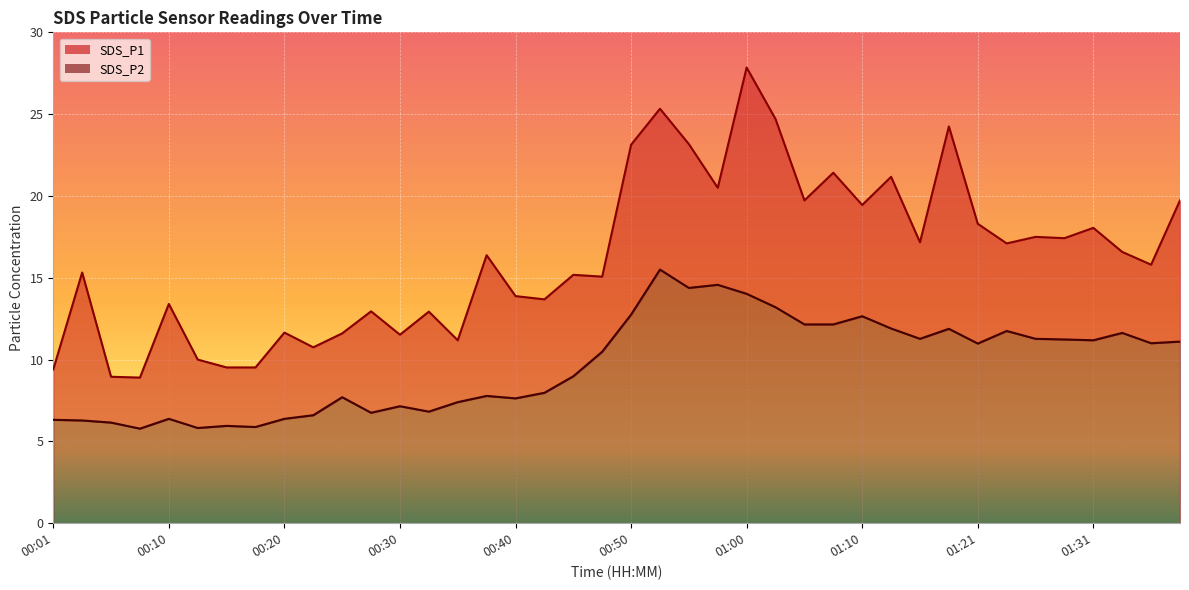

Read the SDS_P1 value at 00:05.

8.9